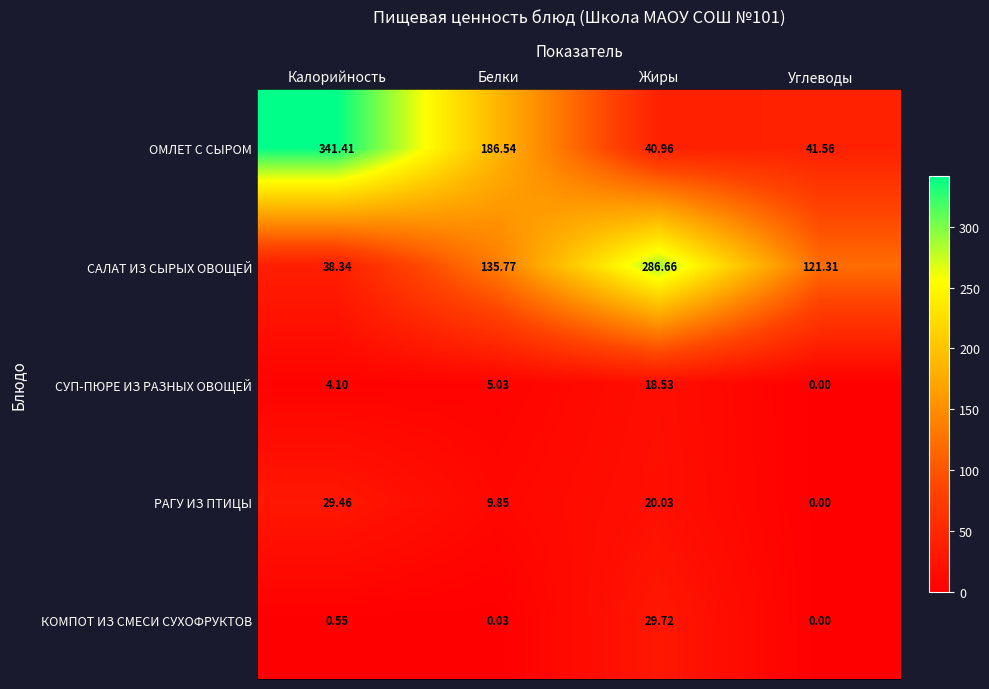

Is the value of САЛАТ ИЗ СЫРЫХ ОВОЩЕЙ at Белки greater than the value of КОМПОТ ИЗ СМЕСИ СУХОФРУКТОВ at Жиры?

Yes